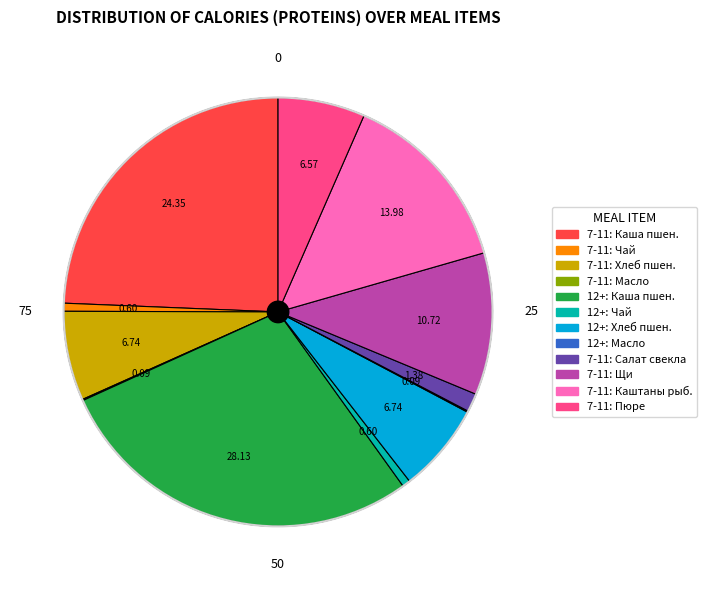

Does any single category account for the majority?

No